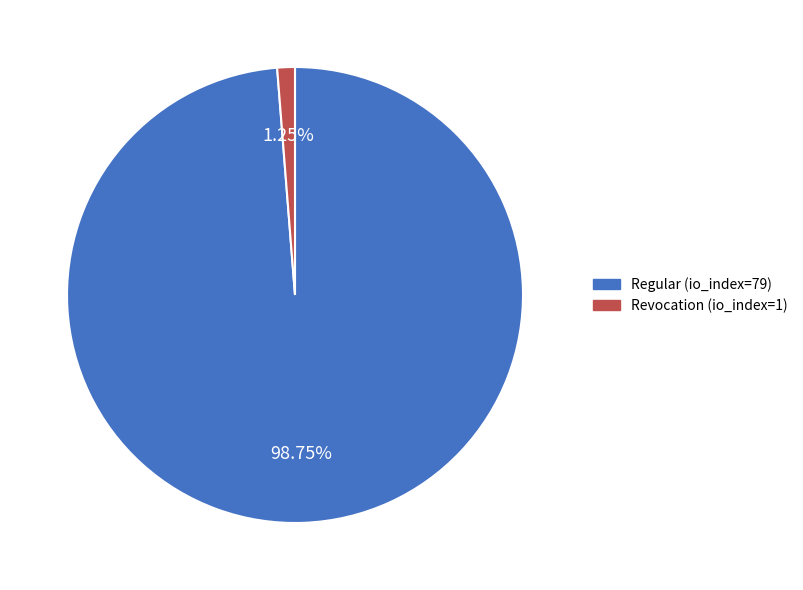

To the nearest percent, what percentage of the pie is Regular (io_index=79)?

99%